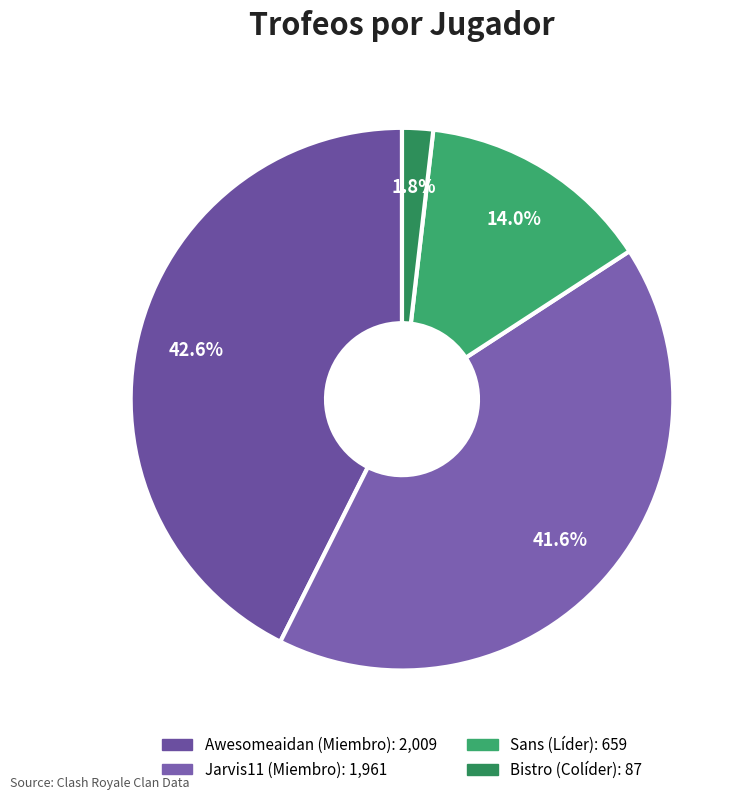

What percentage is the Awesomeaidan slice, to the nearest percent?

43%